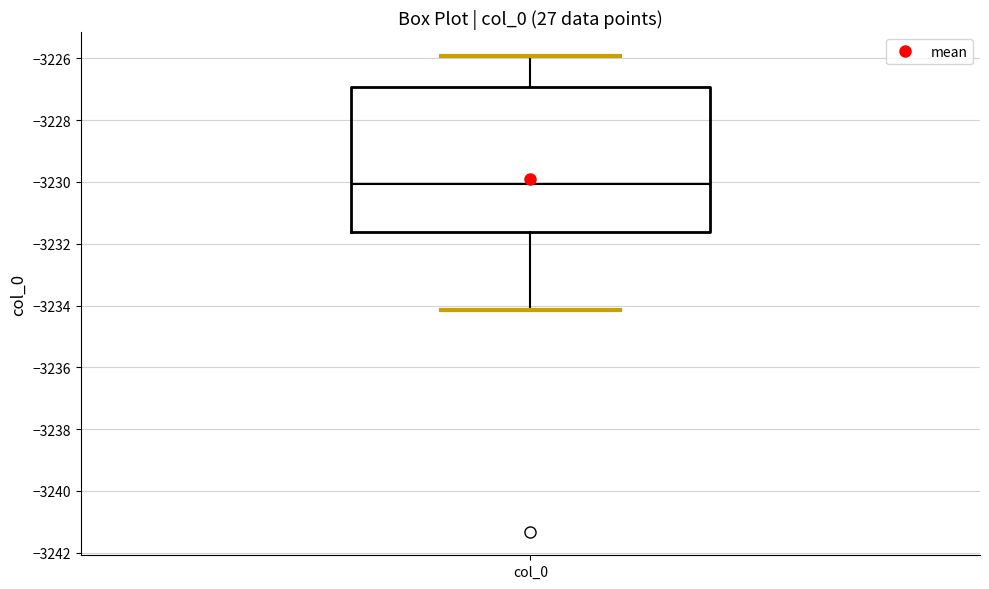

Where is the upper edge of the box for col_0 on the y-axis? The values are not printed on the chart, so give them approximately, as read against the axis.

-3227.0